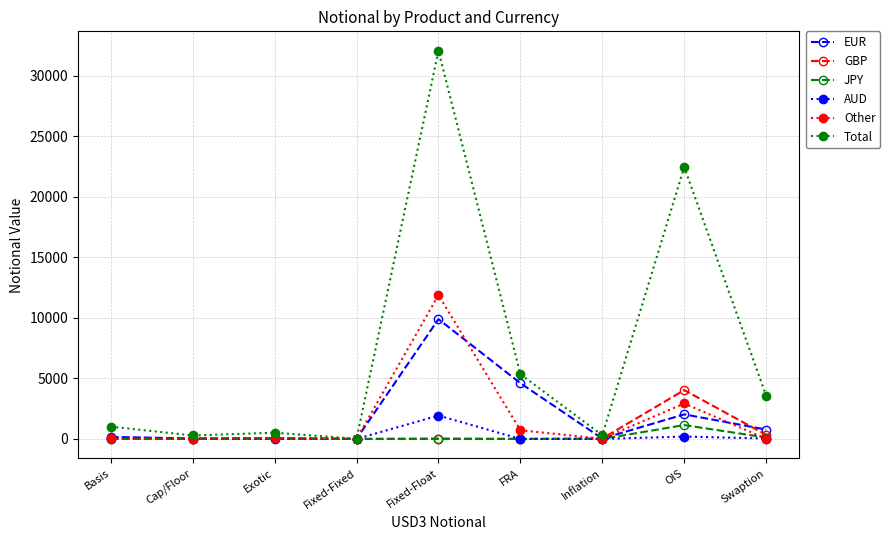

At which label is Other closest to 5937?

OIS